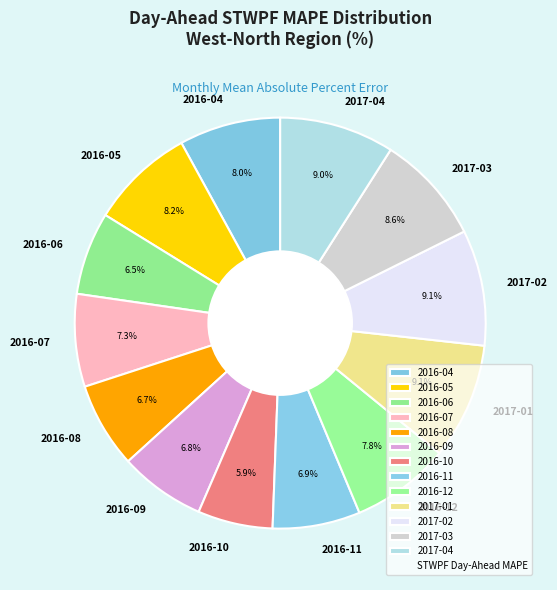

Which has a higher value, 2016-09 or 2016-07?

2016-07